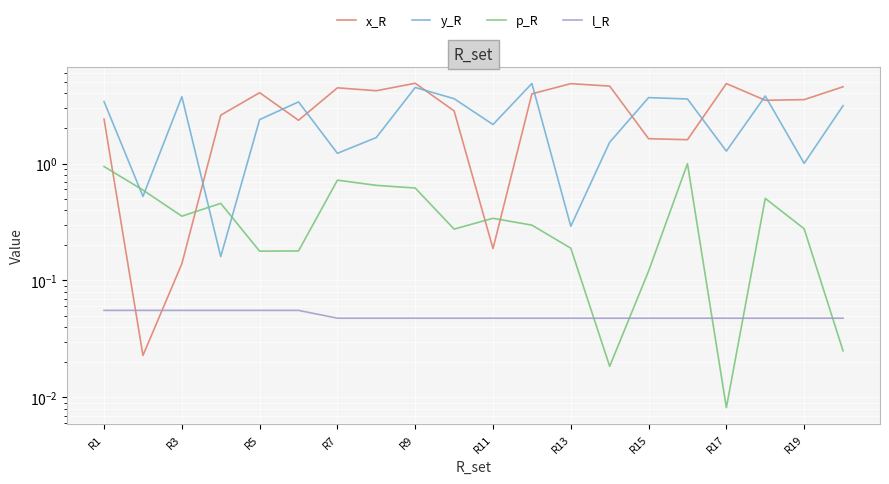

Is it true that x_R equals 4.5 at 19?

True